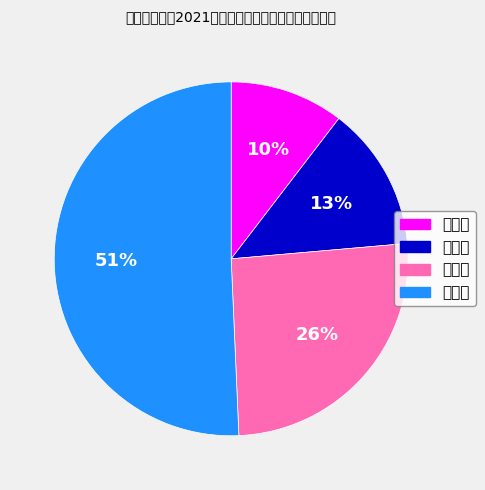

How many slices are in this pie chart?

4